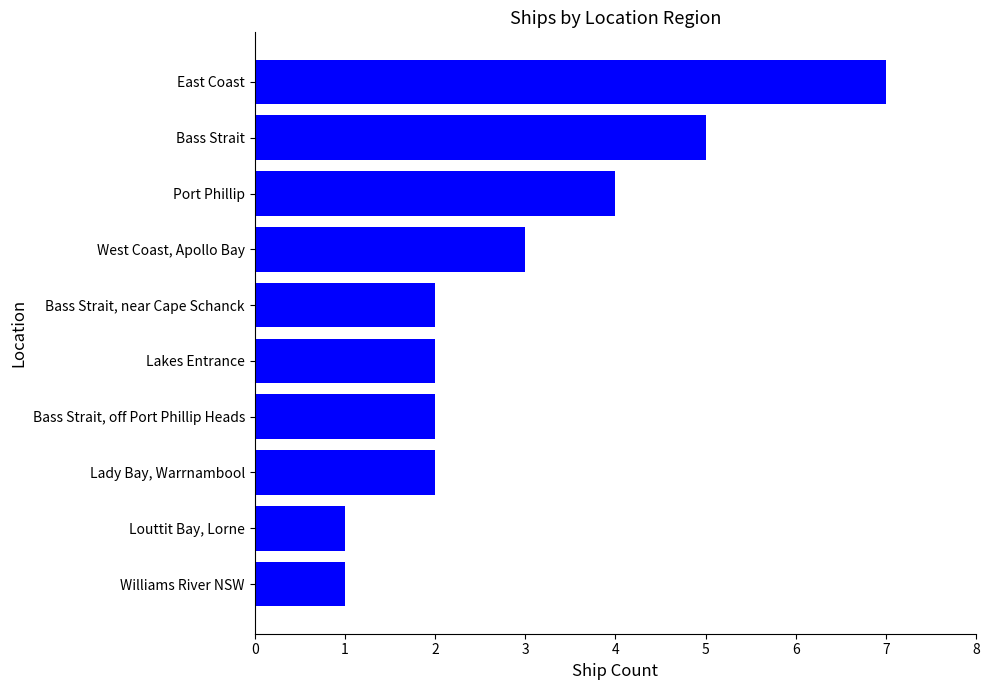

What is the sum of all values?

29